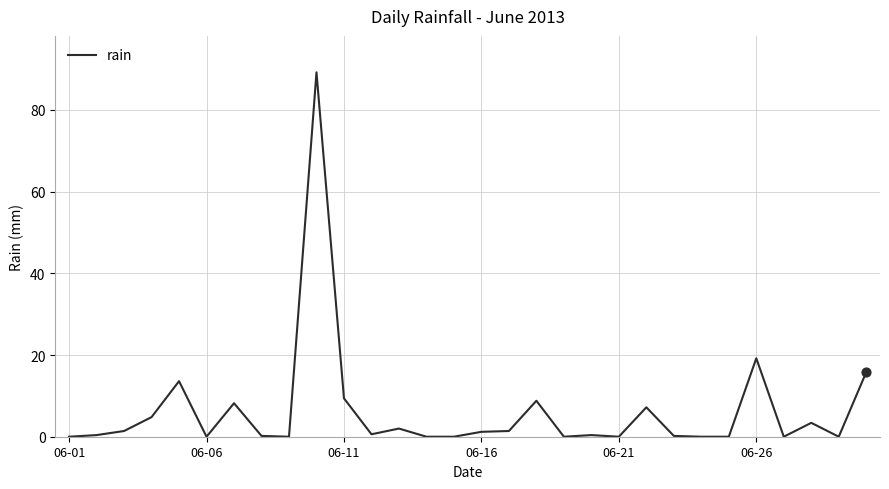

What is the maximum value shown in the chart?

89.2